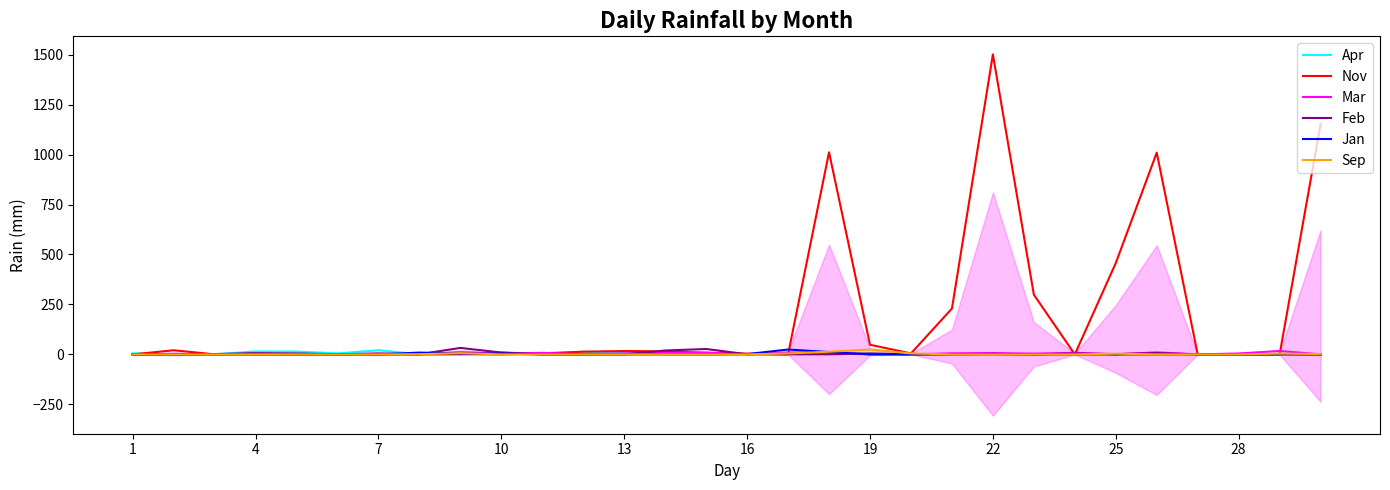

How many values in Nov are above zero?

20